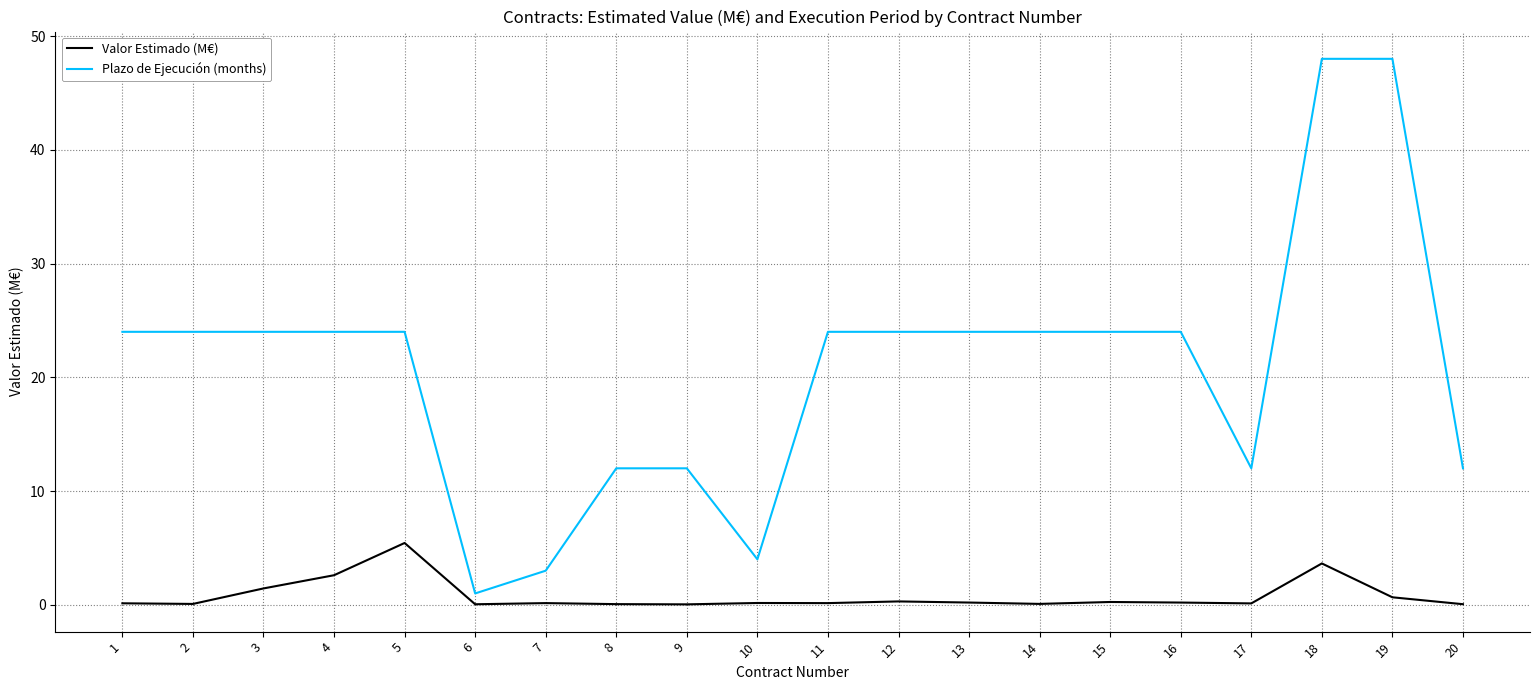

At 19, list the series in order from smallest to largest.

Valor Estimado (M€), Plazo de Ejecución (months)